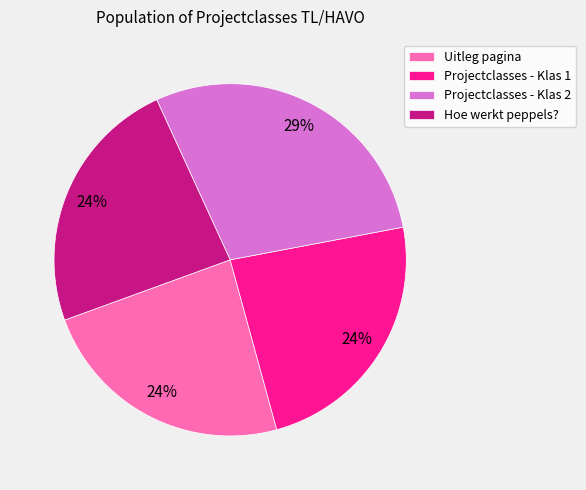

Is Projectclasses - Klas 1 the majority of the pie?

No